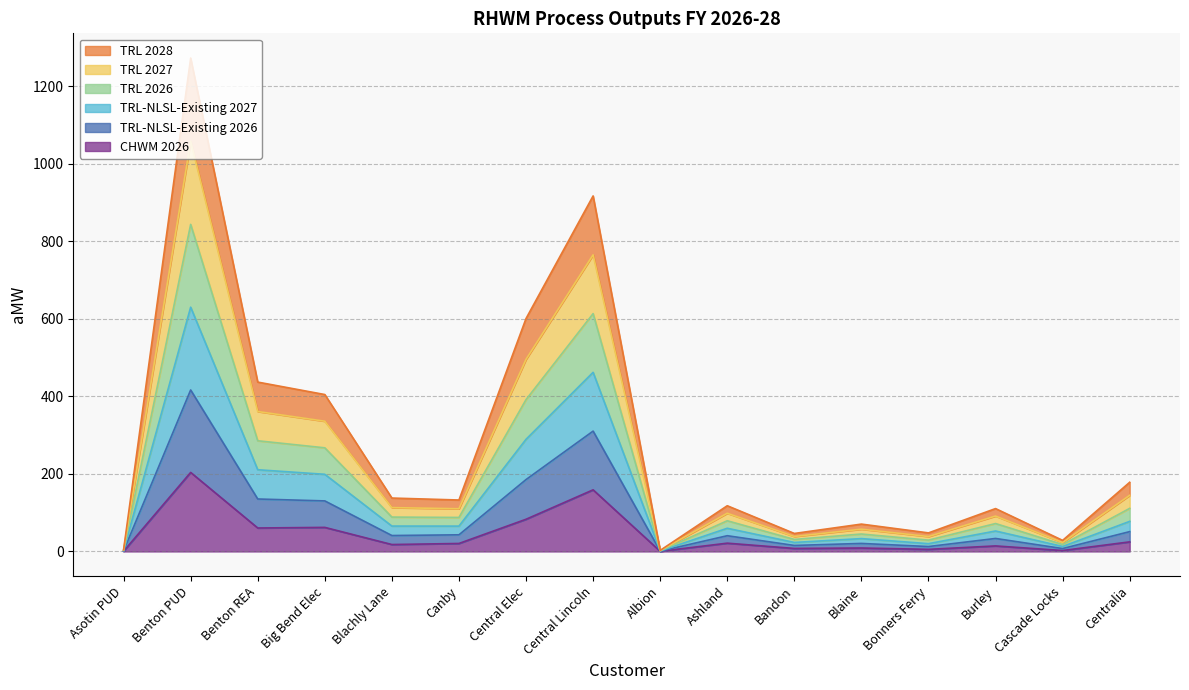

Is the value of TRL 2026 at Benton REA greater than the value of CHWM 2026 at Albion?

Yes